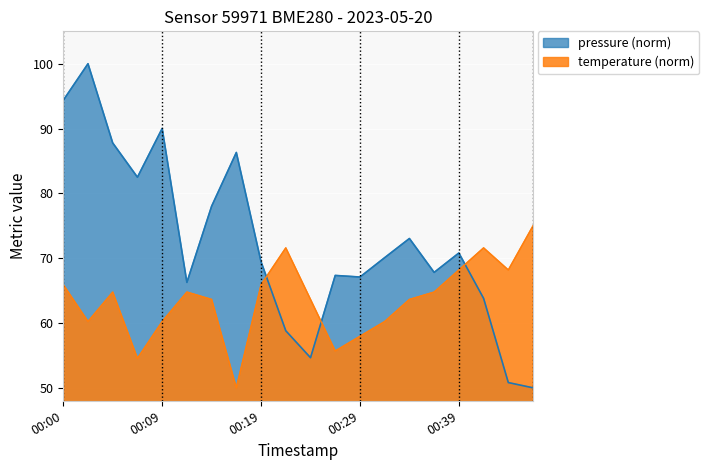

Where is temperature nearest to the value 62?

00:14